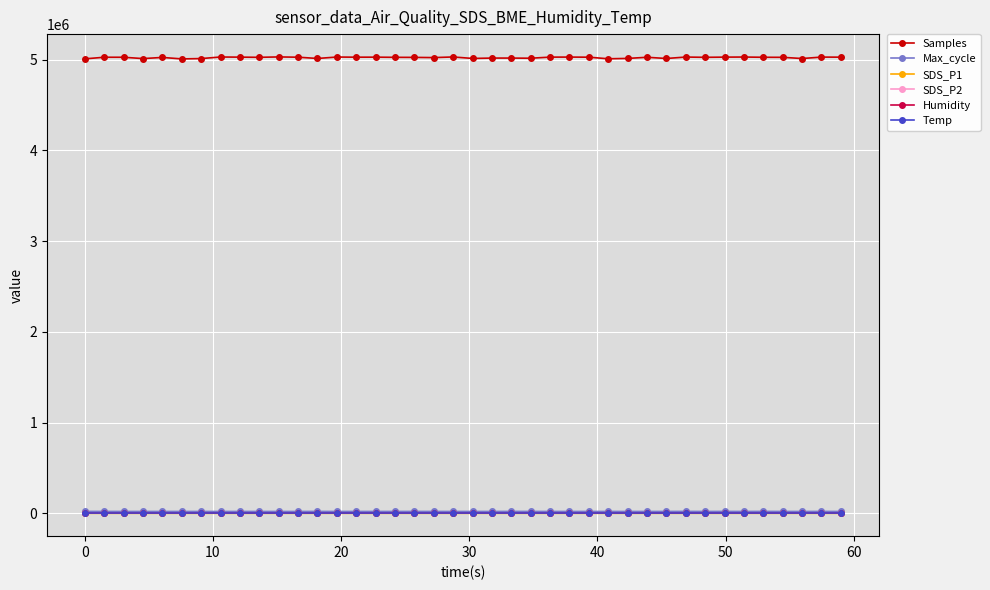

What is the maximum value shown in the chart?

5029921.0